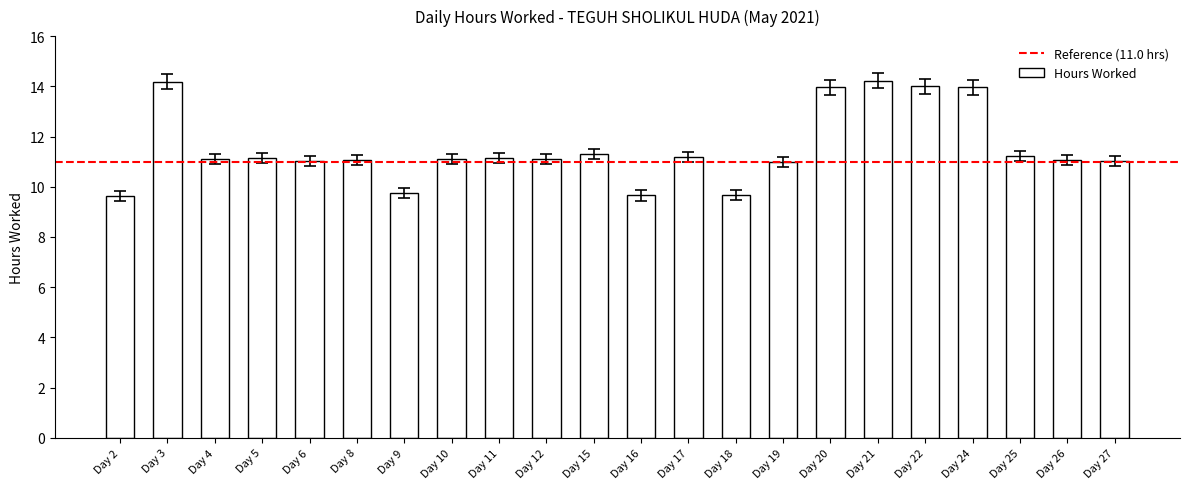

What is the maximum value shown in the chart?

14.2